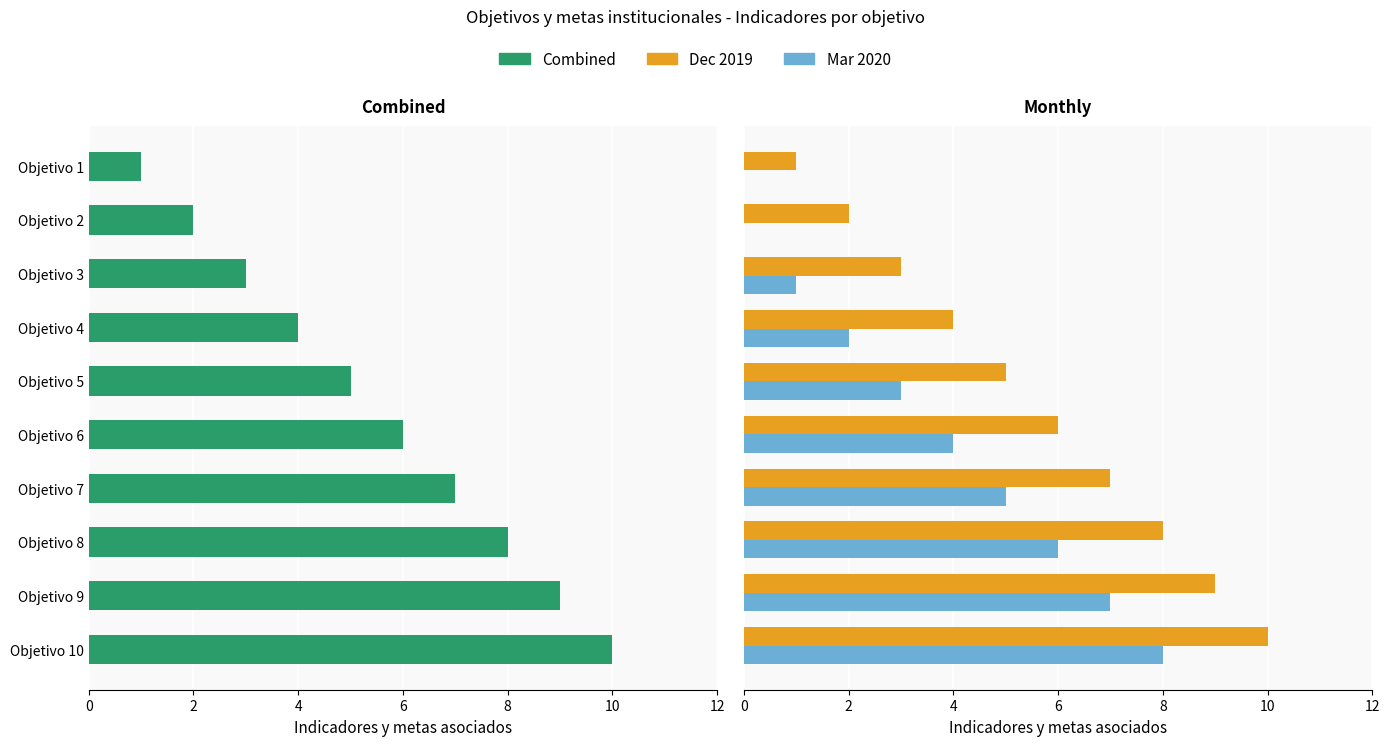

True or false: Dec 2019 has a value of 2 at 2.

True